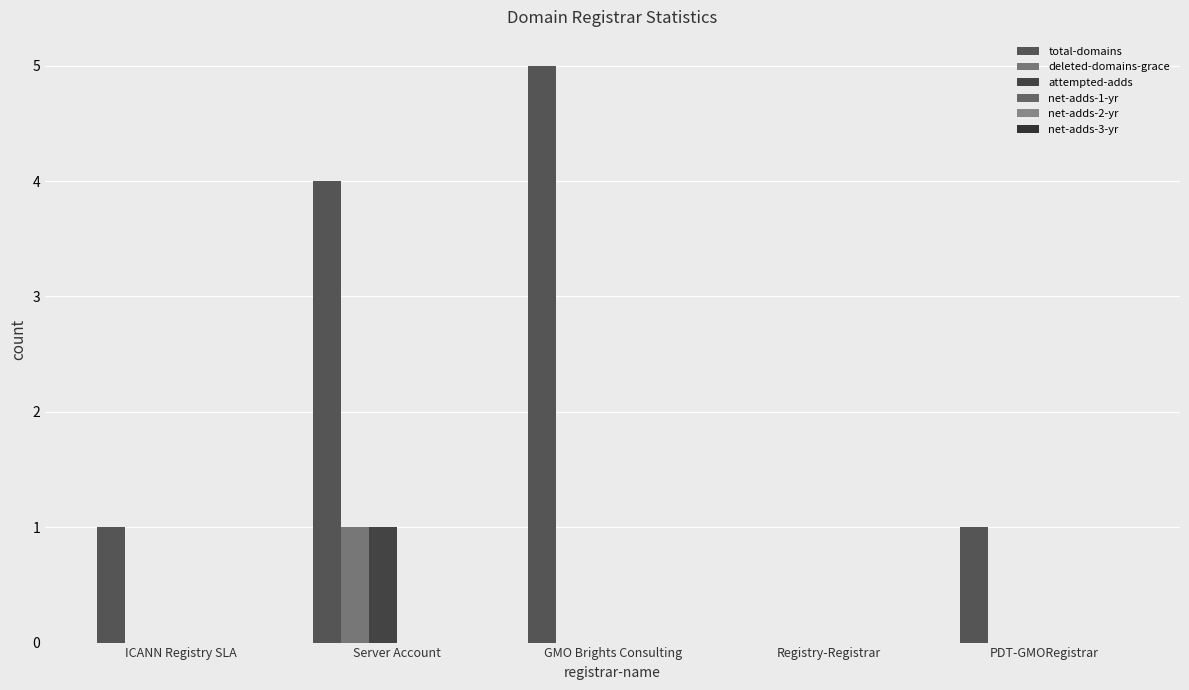

At which label does deleted-domains-grace reach its minimum?

ICANN Registry SLA